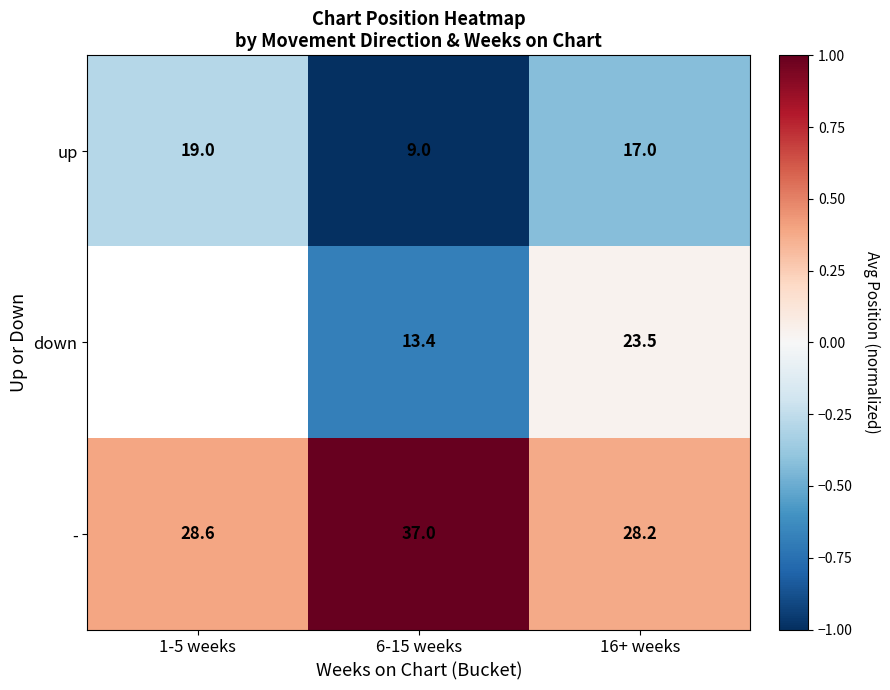

At how many categories does at least one series exceed 0?

3